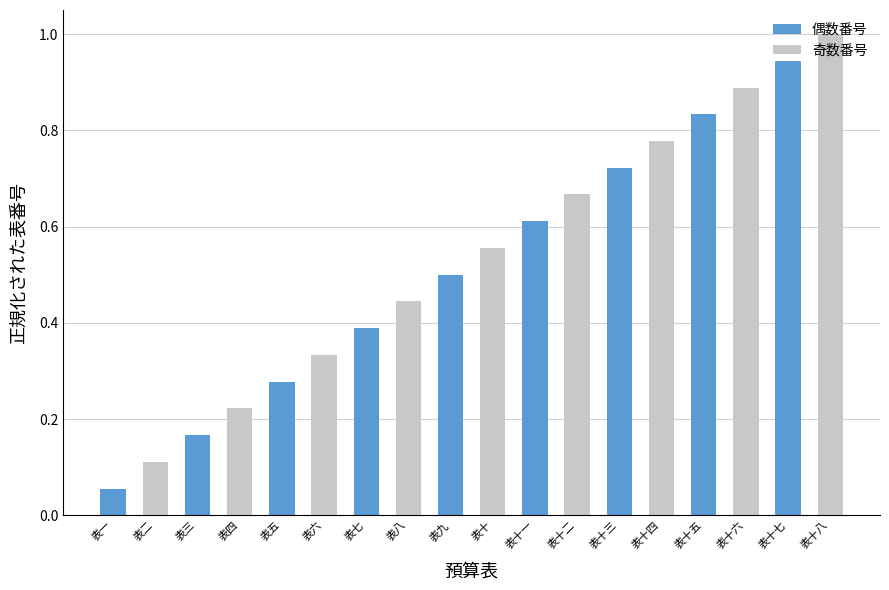

The chart shows a value of 0.5 at 表十八. True or false?

False